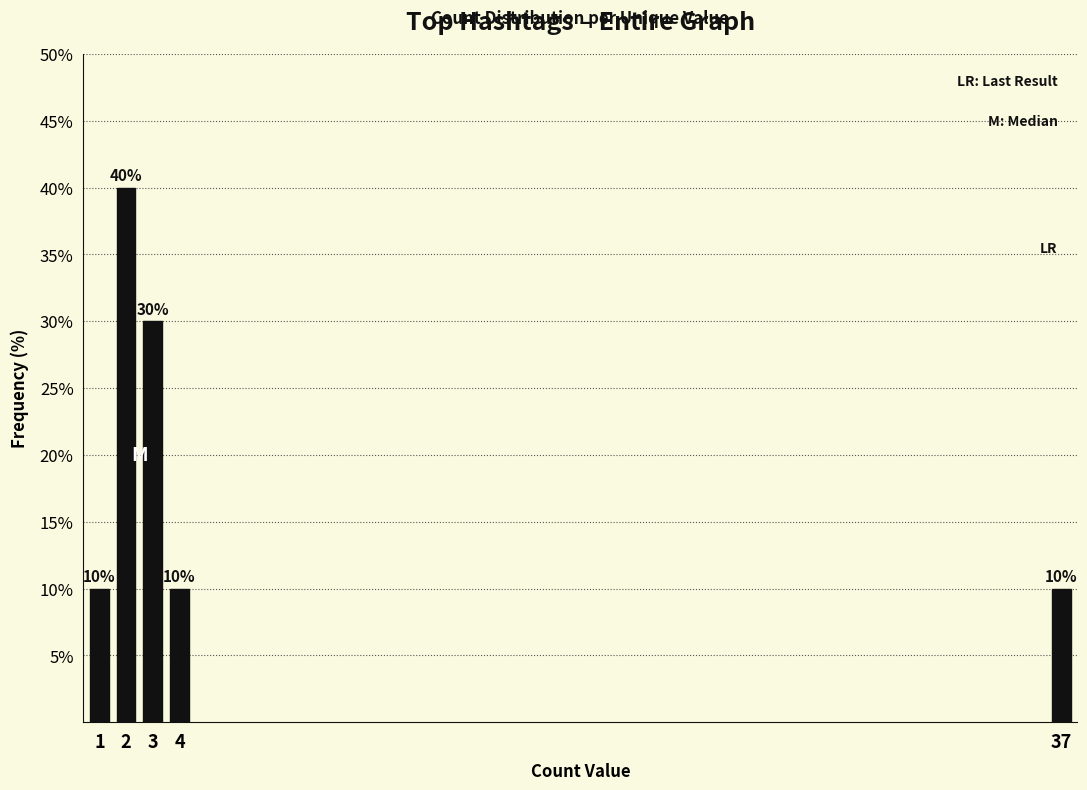

Reading left to right, extract all data points from this chart.

1=10	2=40	3=30	4=10	37=10